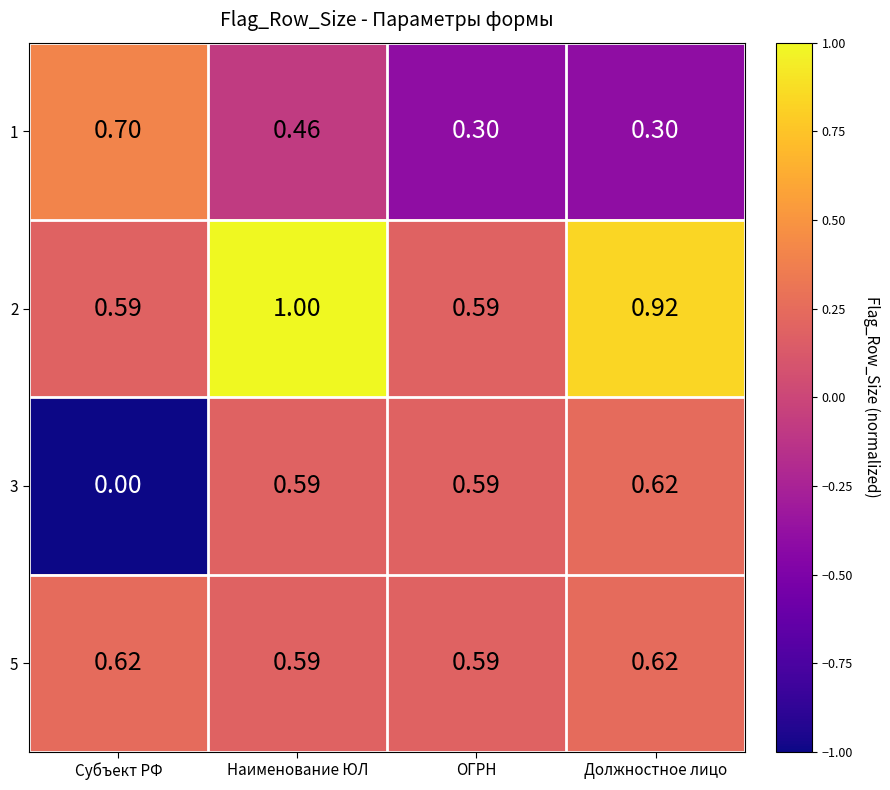

How many distinct data groups are displayed?

4